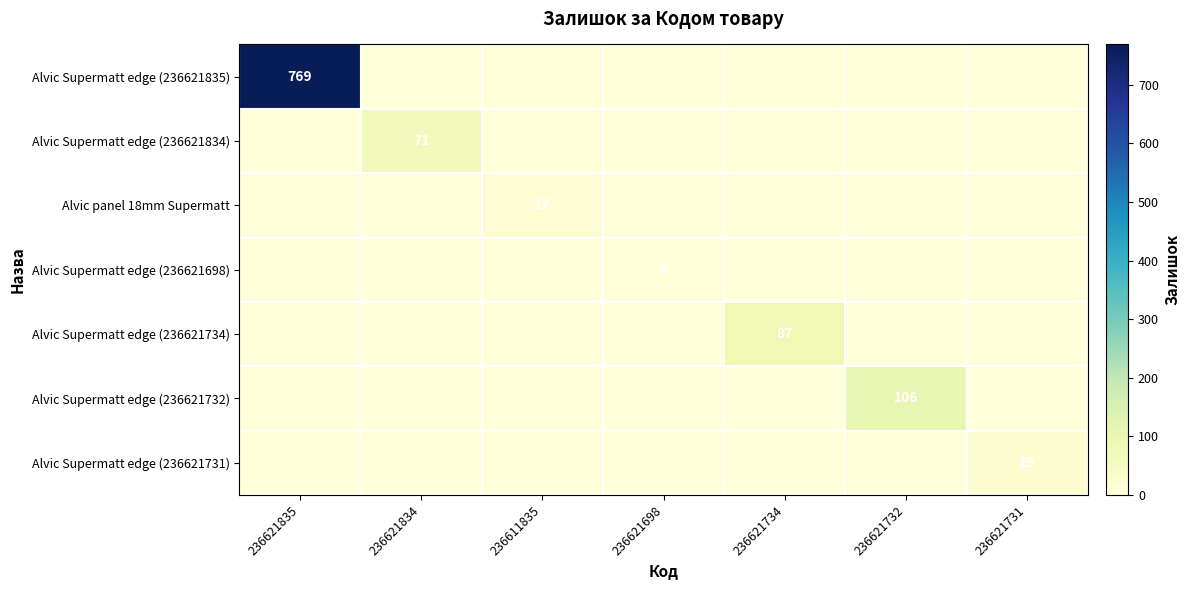

The value of Alvic Supermatt edge (236621834) at 236621834 is 37. True or false?

False